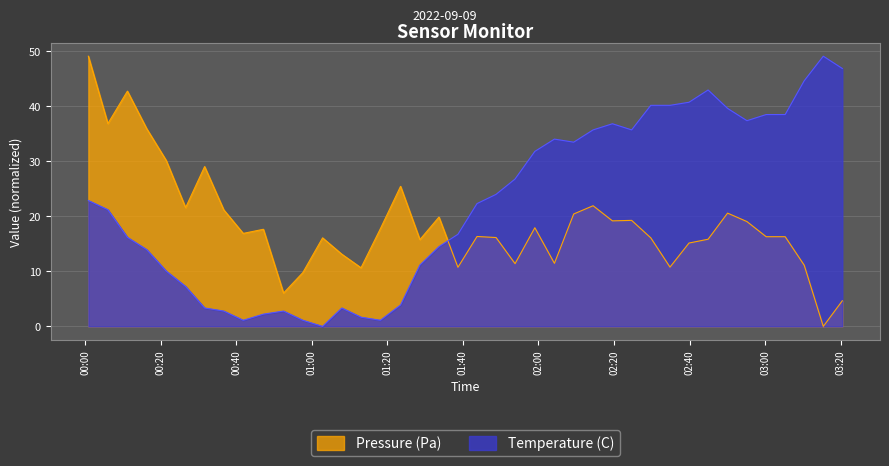

Which series has the largest total across all categories?

Temperature (C)